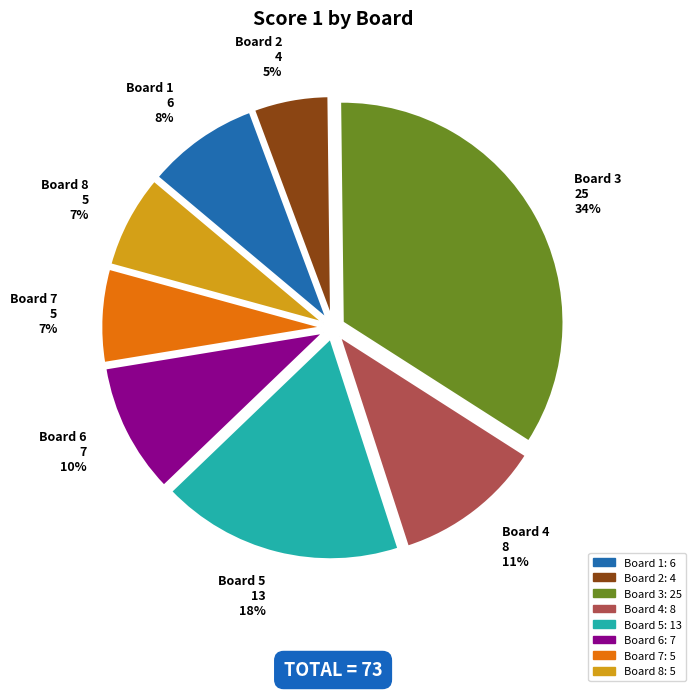

Is Board 6 the majority of the pie?

No